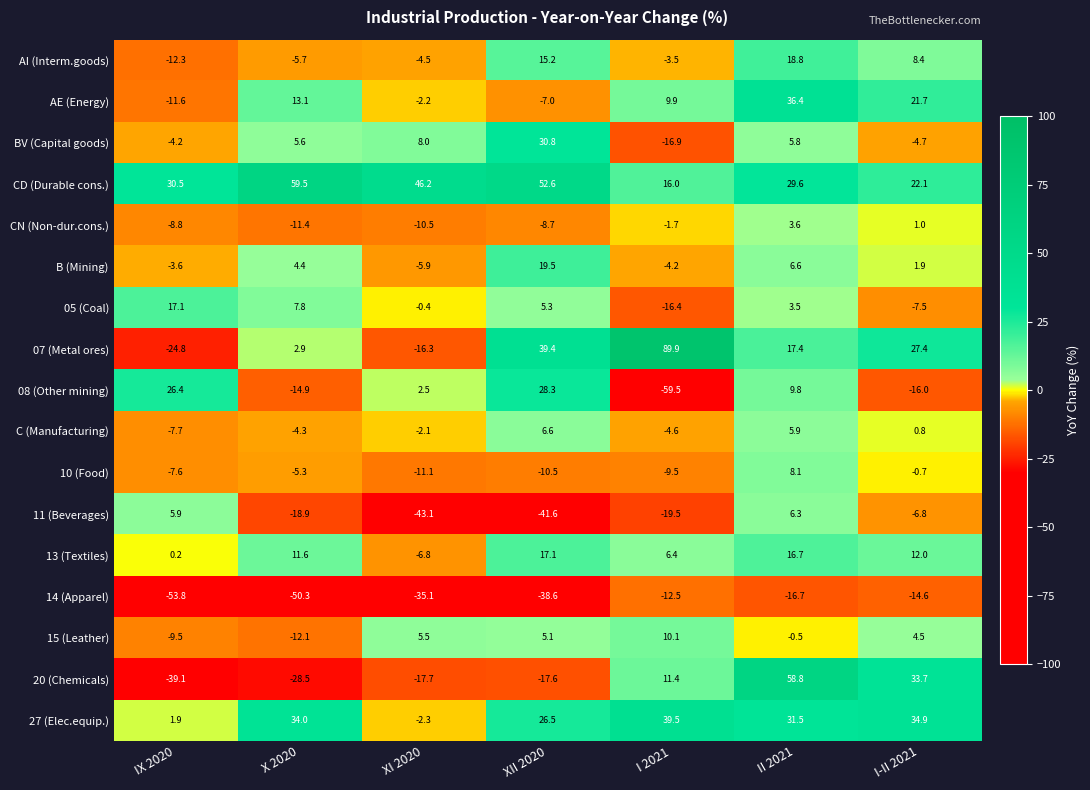

Between IX 2020 and I-II 2021, which series saw the biggest shift?

20 (Chemicals)